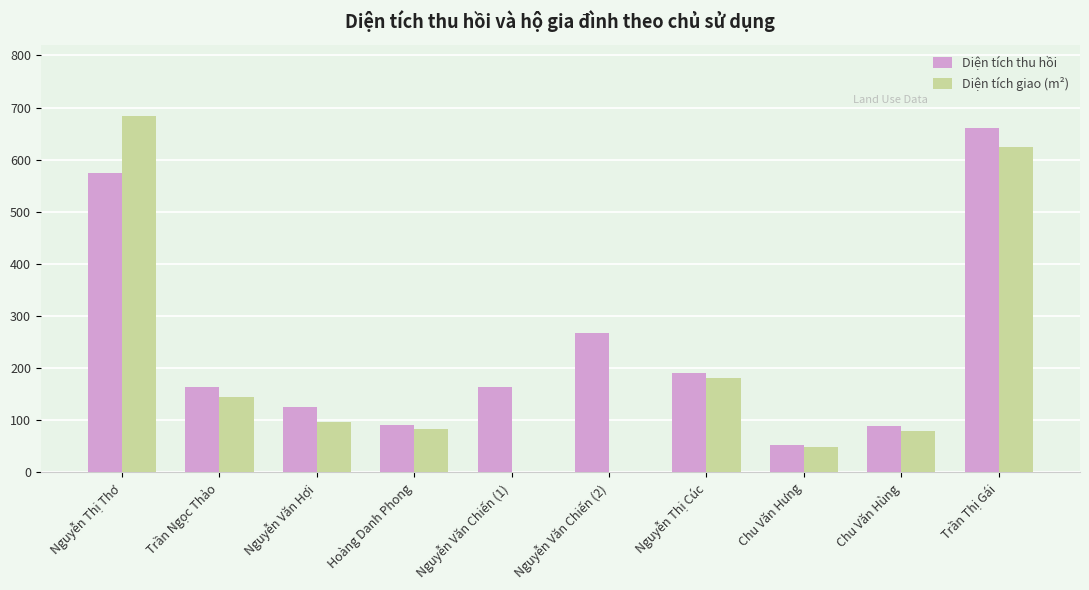

Is the value of Diện tích giao (m²) at Trần Thị Gái greater than the value of Diện tích thu hồi at Nguyễn Văn Chiến (1)?

Yes